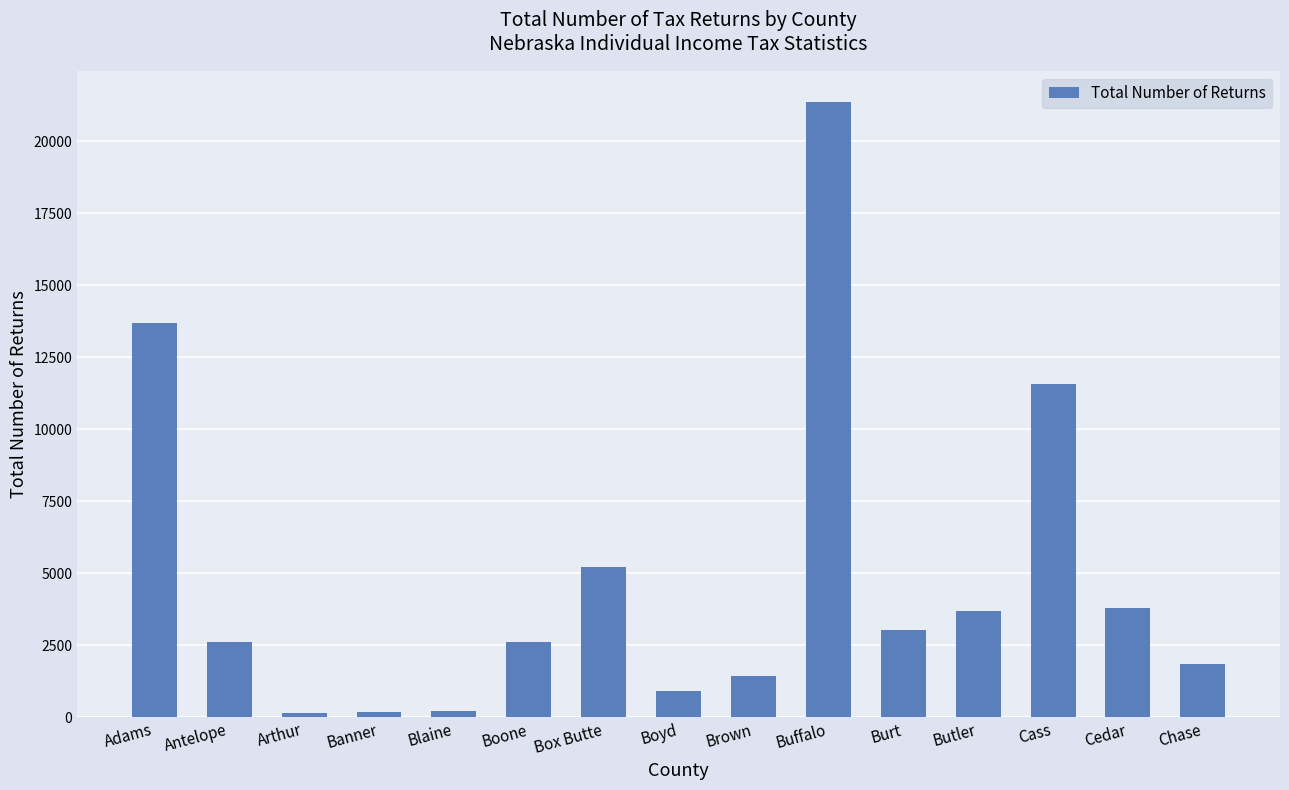

Which label corresponds to the largest value in the chart?

Buffalo